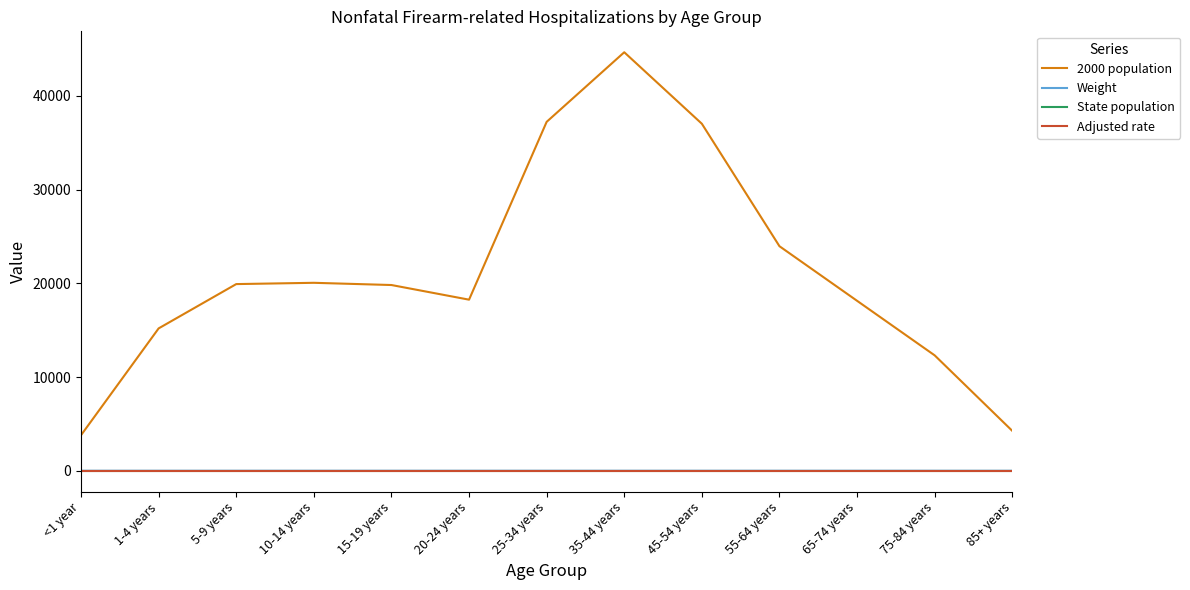

Reading right to left, transcribe all the data shown in this chart.

2000 population: 4259.0	12315.0	18136.0	23961.0	37030.0	44659.0	37233.0	18257.0	19820.0	20057.0	19920.0	15192.0	3795.0
Weight: 0.0	0.0	0.1	0.1	0.1	0.2	0.1	0.1	0.1	0.1	0.1	0.1	0.0
State population: 0.0	0.0	0.0	0.0	0.0	0.0	0.0	0.0	0.0	0.0	0.0	0.0	0.0
Adjusted rate: 0.0	0.0	0.0	0.0	0.0	0.0	0.0	0.0	0.0	0.0	0.0	0.0	0.0